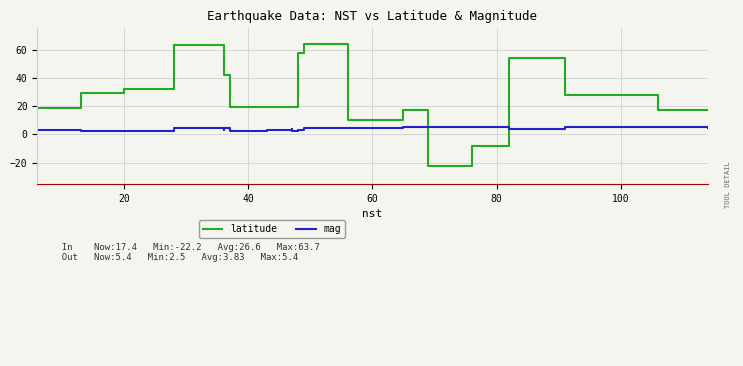

Count the mag values in the range 2 to 4.

13